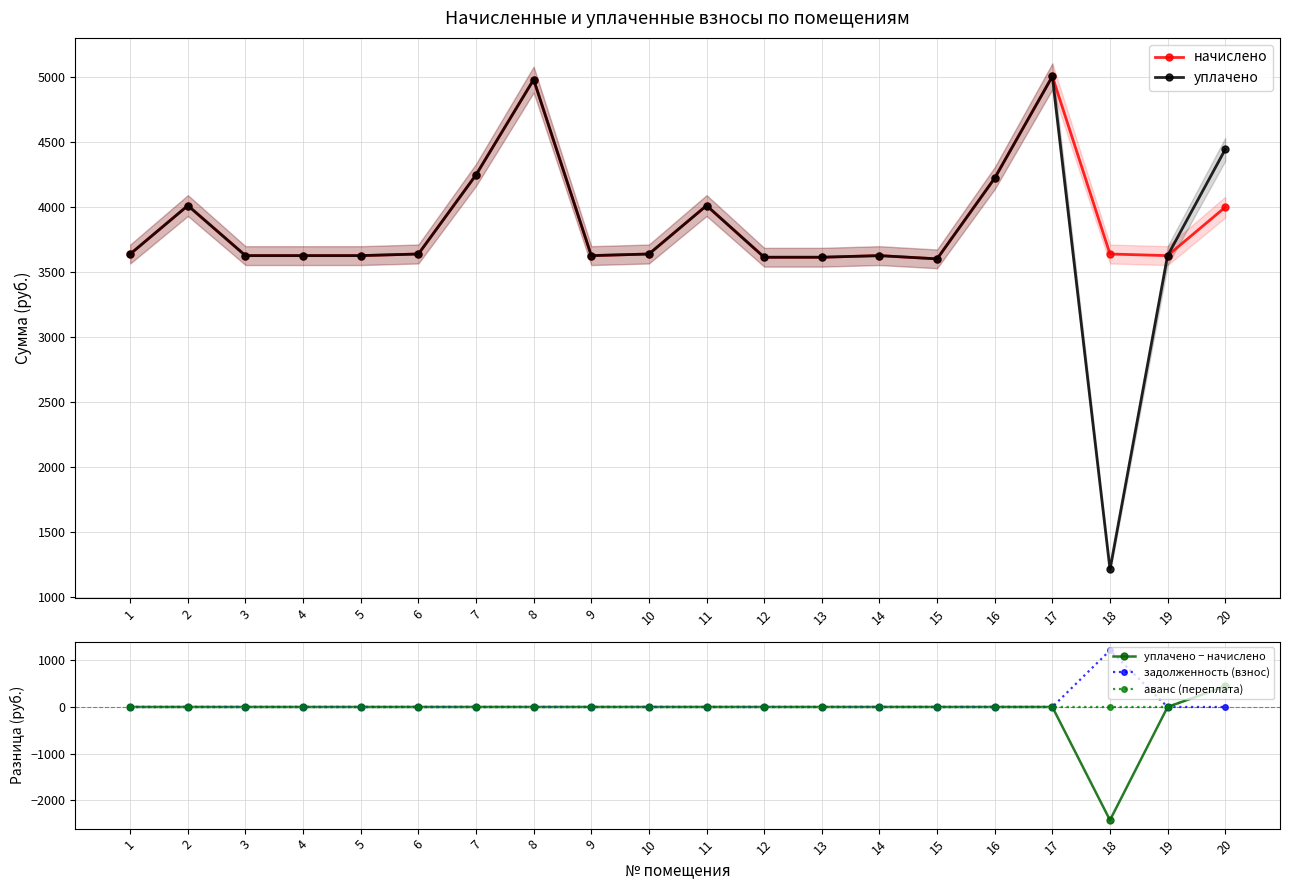

The value of уплачено at 4 is 3626.6. True or false?

True